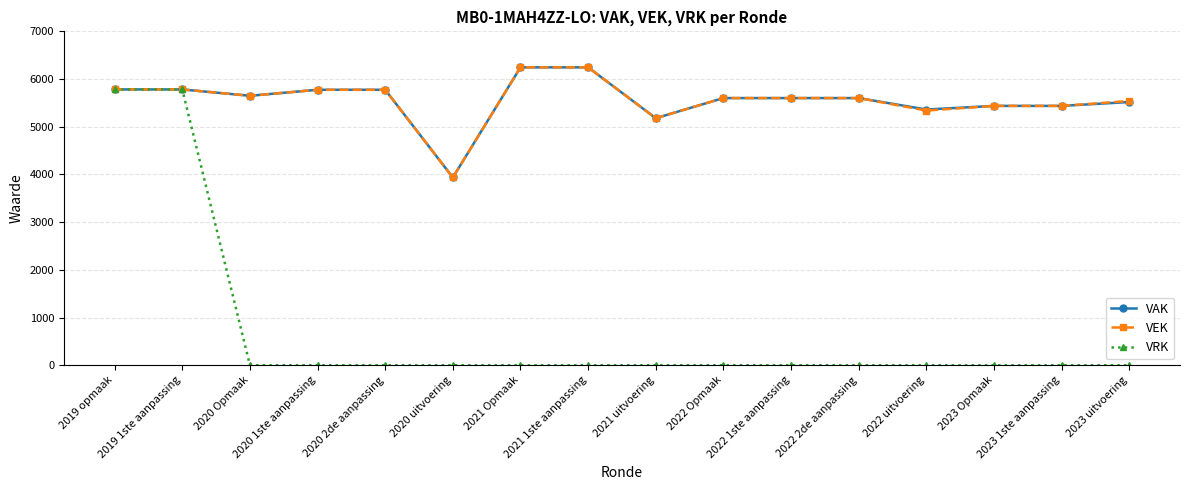

What is the label of the 3rd point from the left?

2020 Opmaak